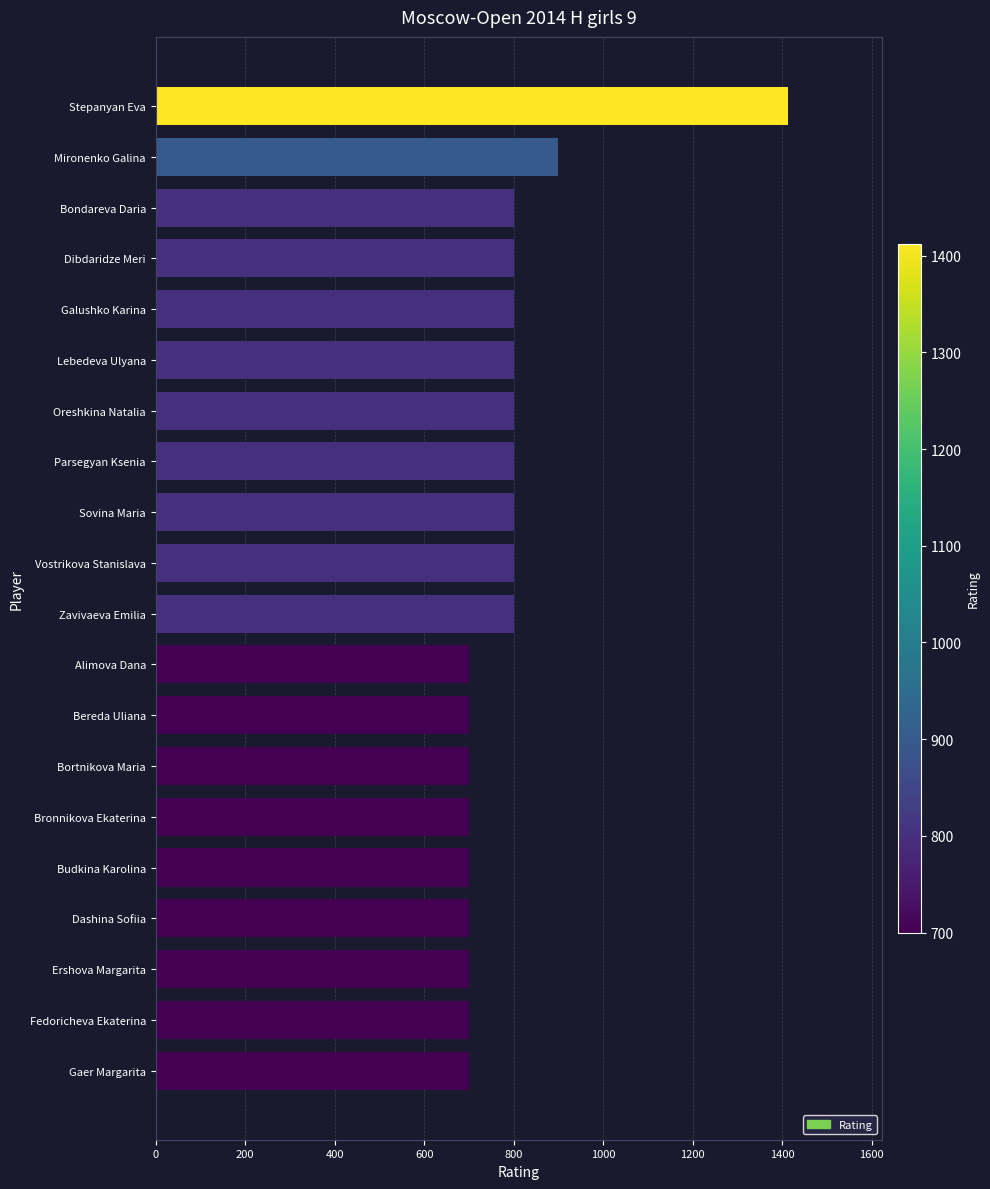

What is the smallest value displayed?

700